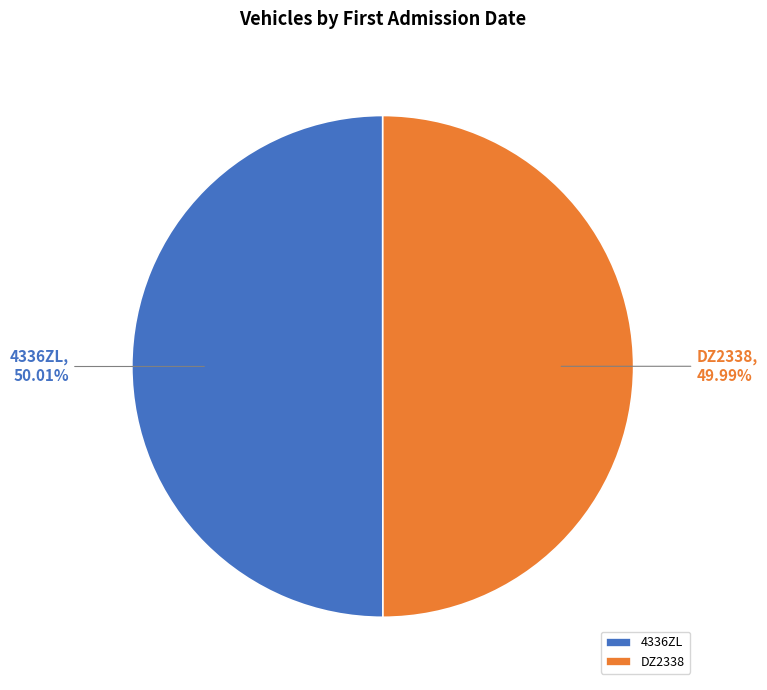

Is it true that DZ2338 is 50% of the pie?

True